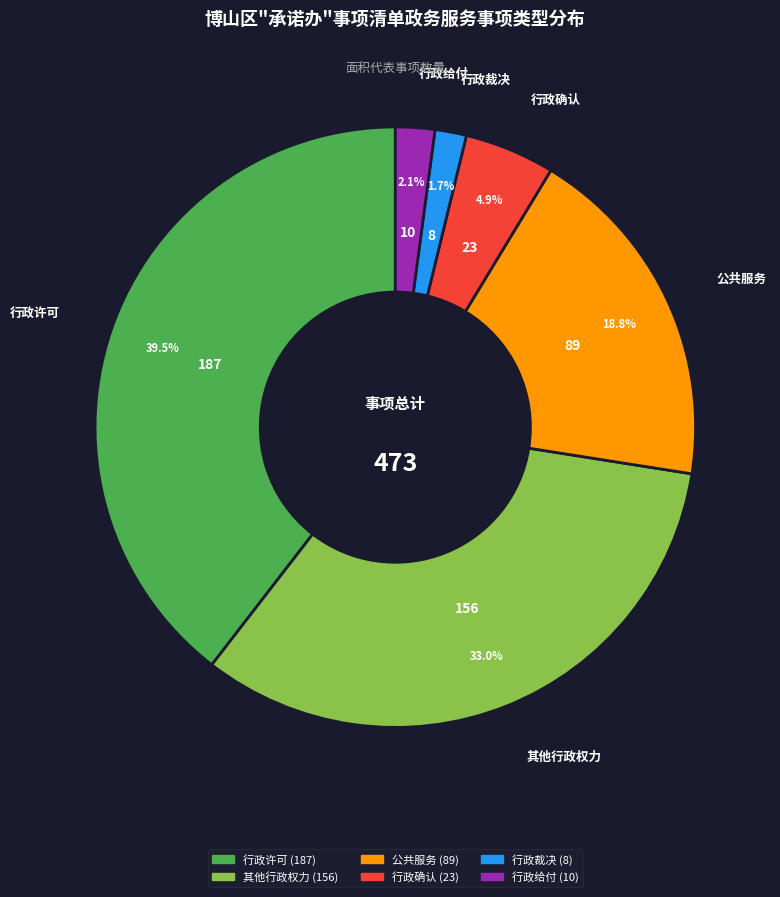

Between 行政给付 and 公共服务, which is larger?

公共服务